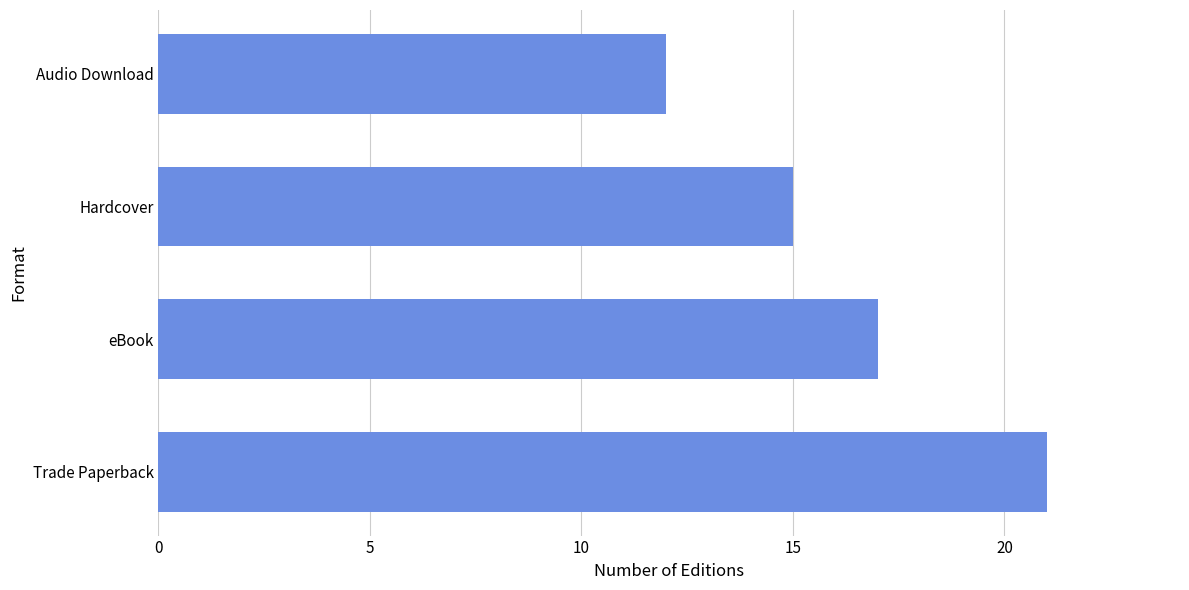

What is the maximum value shown in the chart?

21